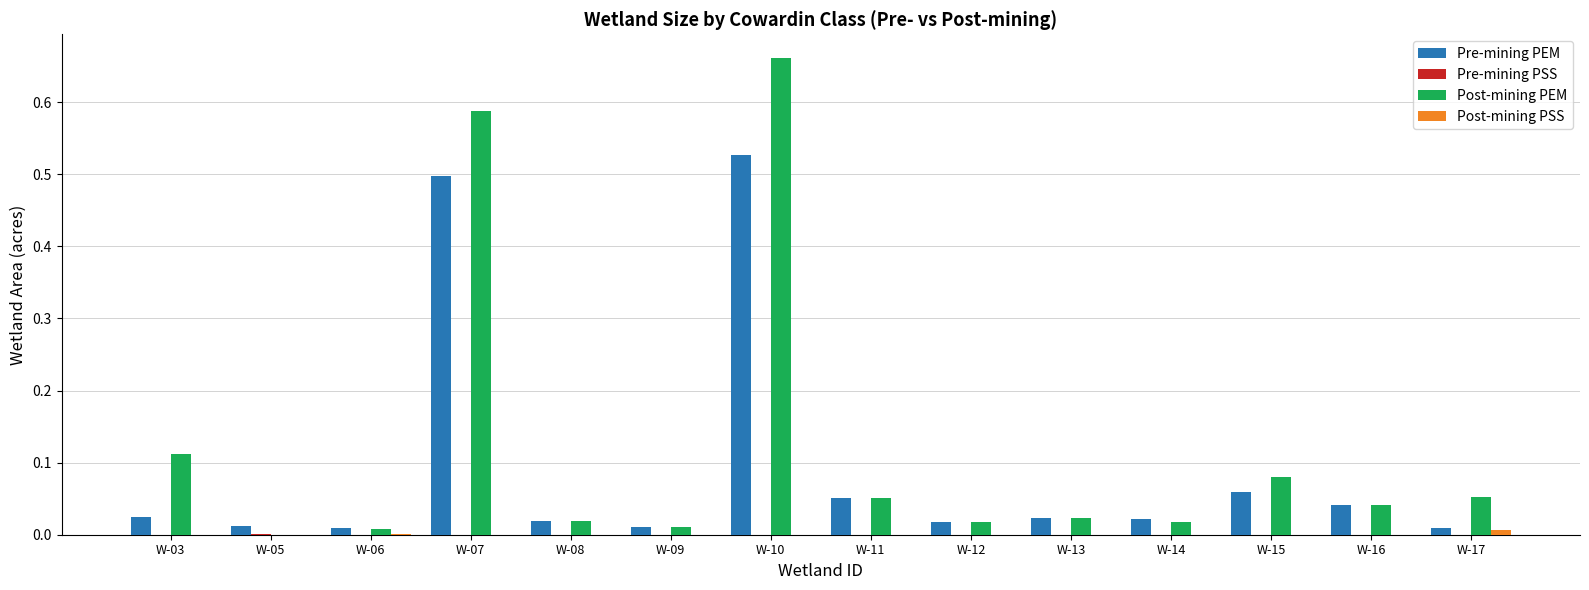

Which label corresponds to the largest value in the chart?

W-10